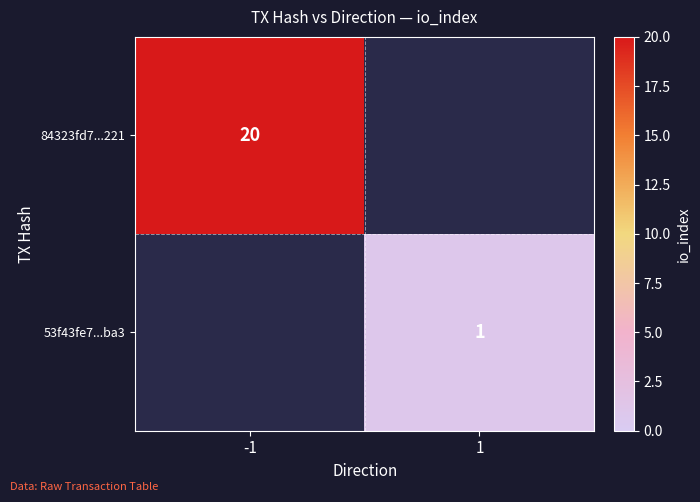

How many data points does each series have?

2